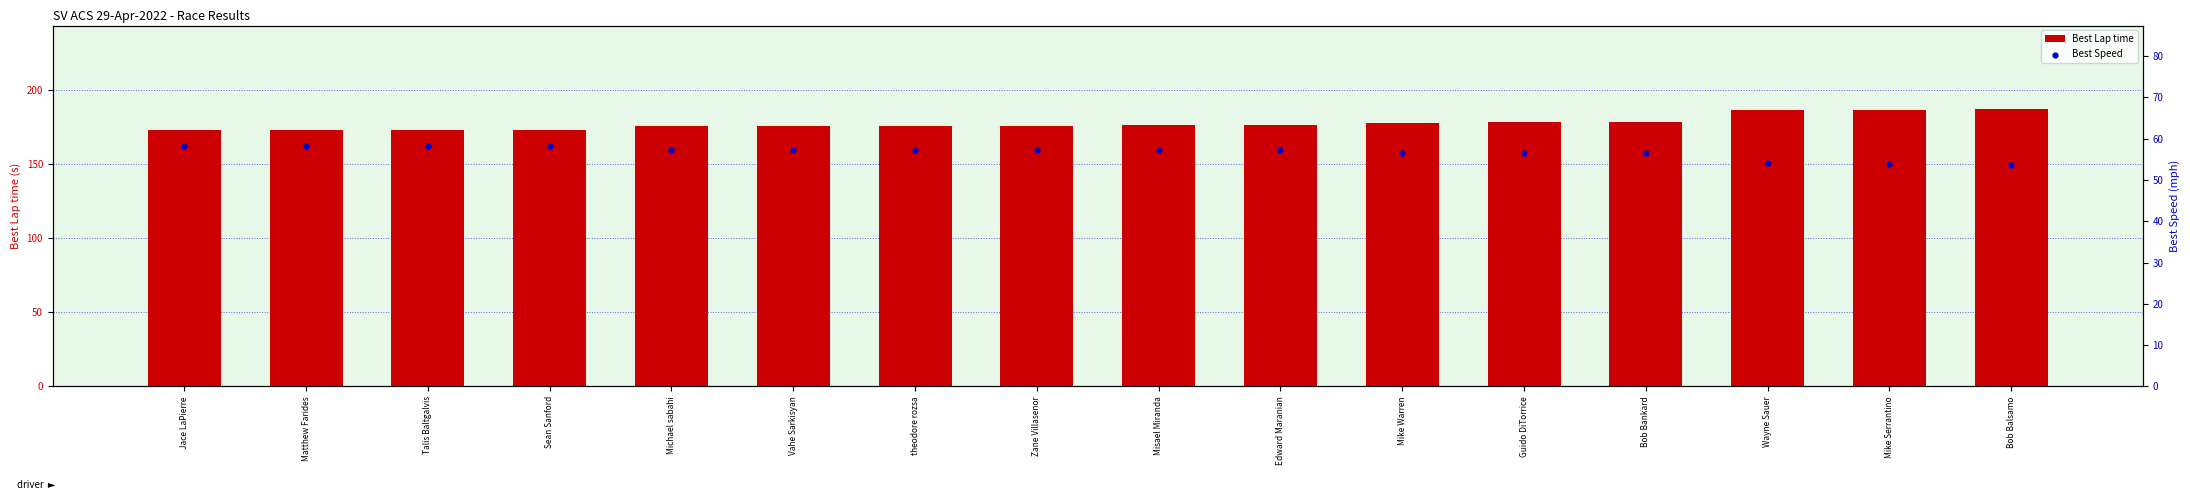

At how many categories does at least one series exceed 69?

16